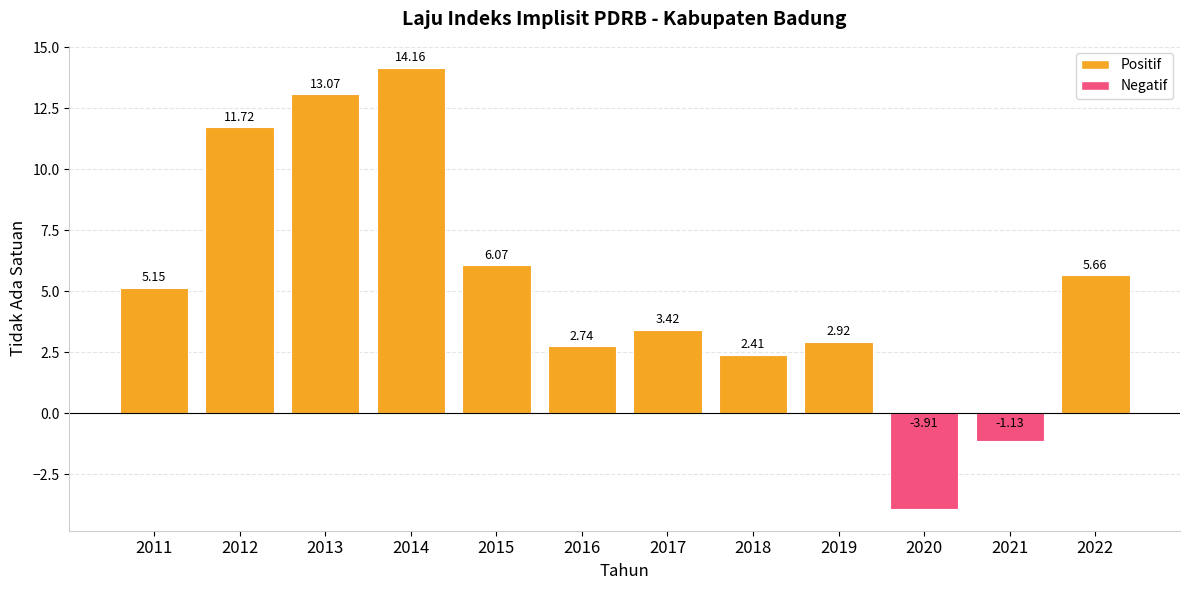

Rank the categories by value from highest to lowest.

2014, 2013, 2012, 2015, 2022, 2011, 2017, 2019, 2016, 2018, 2021, 2020